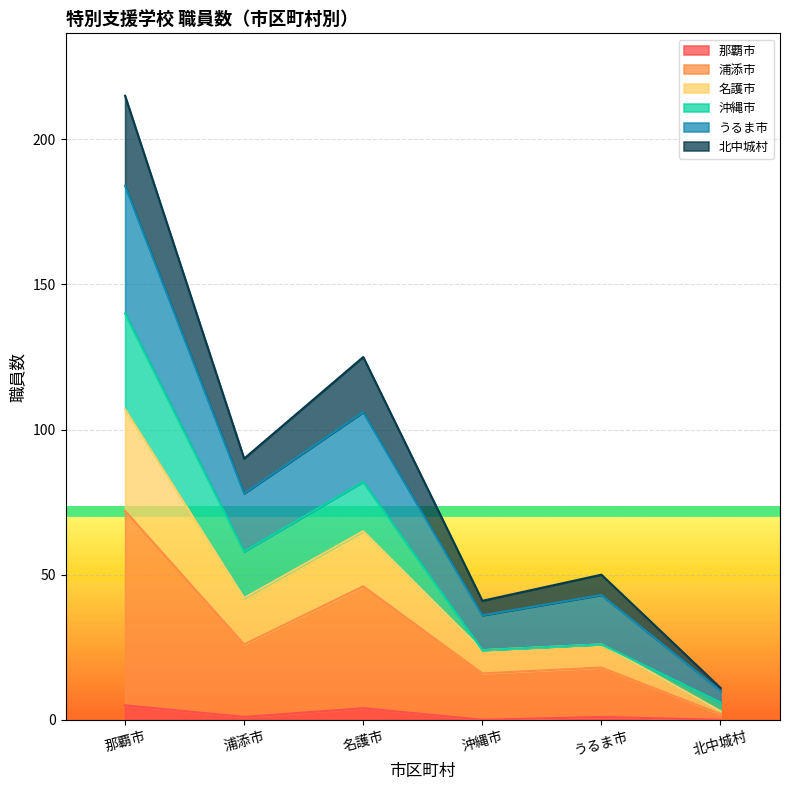

At which category is the sum across all series the highest?

那覇市